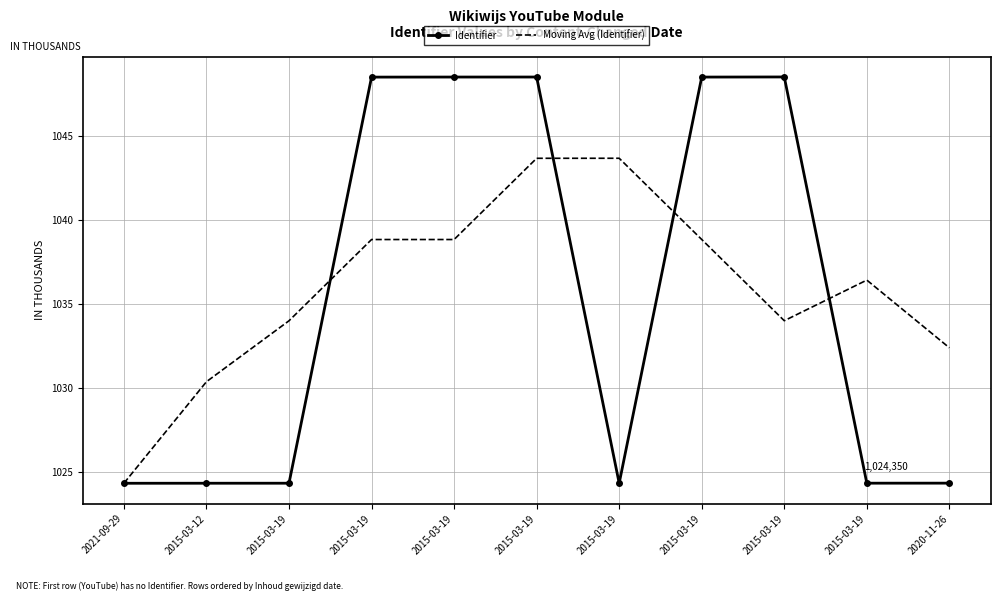

In Identifier, how many points are lower than both neighbors (excluding endpoints)?

2